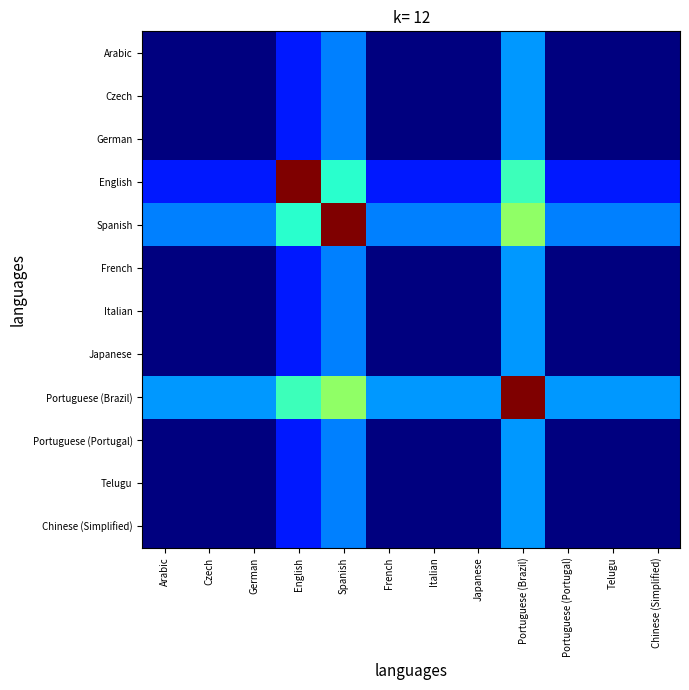

Which category has the highest value across all series?

English